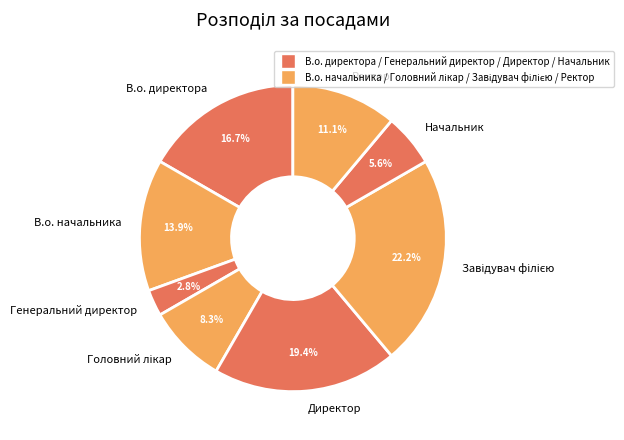

What is the smallest slice in the pie chart?

Генеральний директор